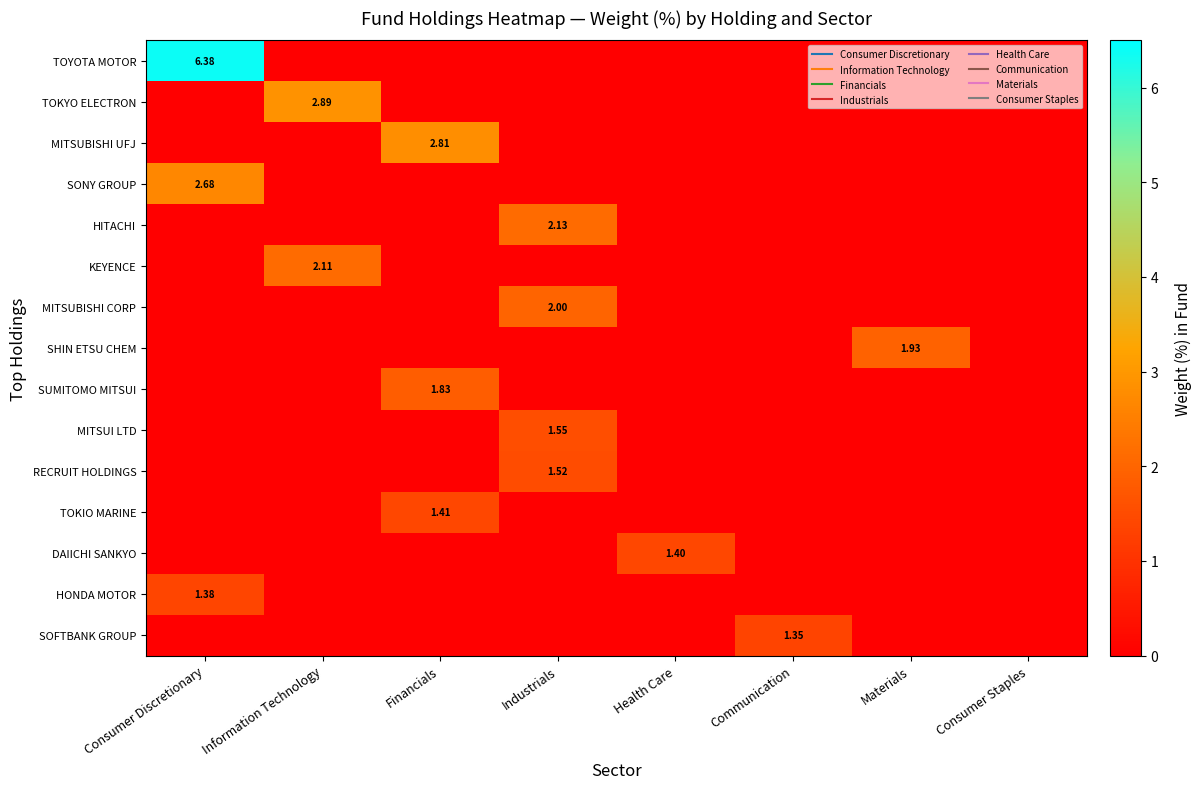

Rank the series at Communication from highest to lowest value.

SOFTBANK GROUP, TOYOTA MOTOR, TOKYO ELECTRON, MITSUBISHI UFJ, SONY GROUP, HITACHI, KEYENCE, MITSUBISHI CORP, SHIN ETSU CHEM, SUMITOMO MITSUI, MITSUI LTD, RECRUIT HOLDINGS, TOKIO MARINE, DAIICHI SANKYO, HONDA MOTOR